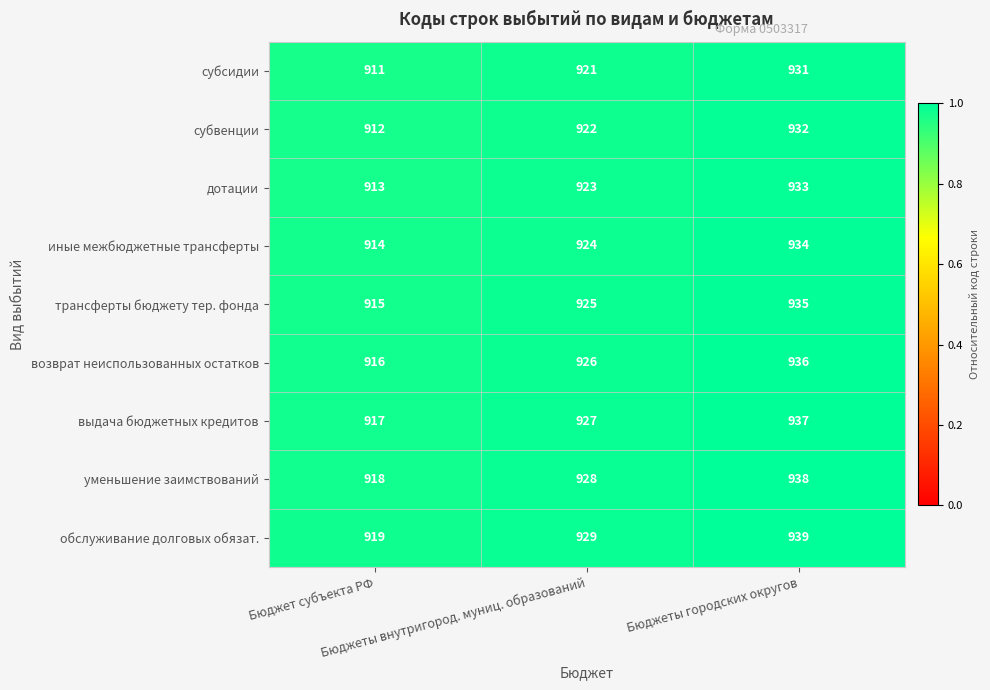

Count the субсидии values in the range 911 to 931.

3